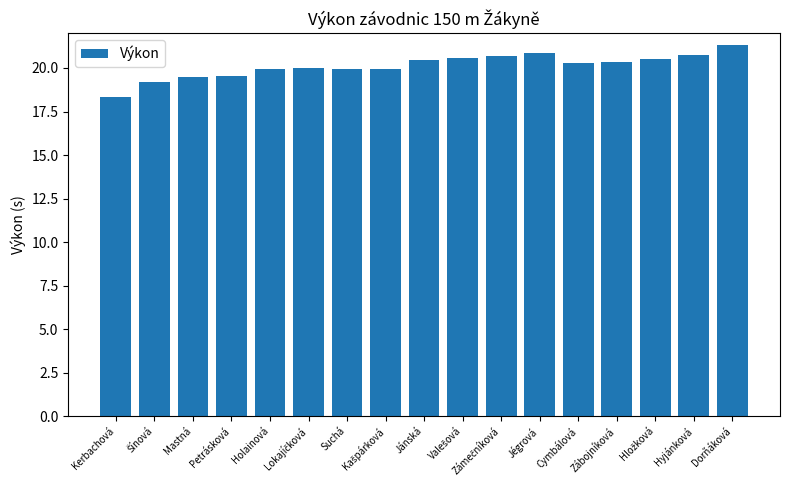

How many categories are shown in the chart?

17